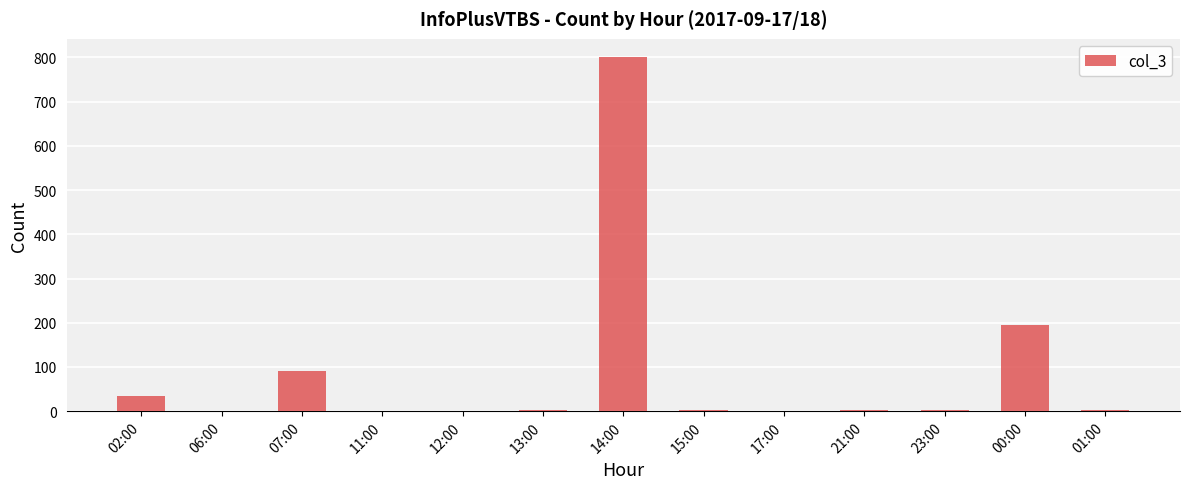

At which category does the chart reach its peak across all series?

14:00